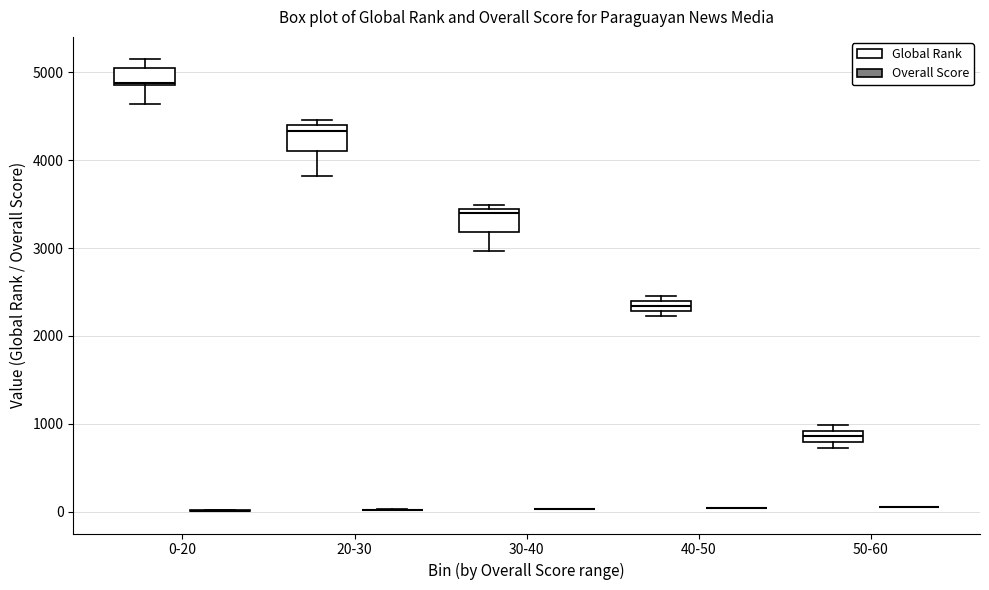

Where is the lower edge of the box for 30-40 (Global Rank) on the y-axis? The values are not printed on the chart, so give them approximately, as read against the axis.

3200